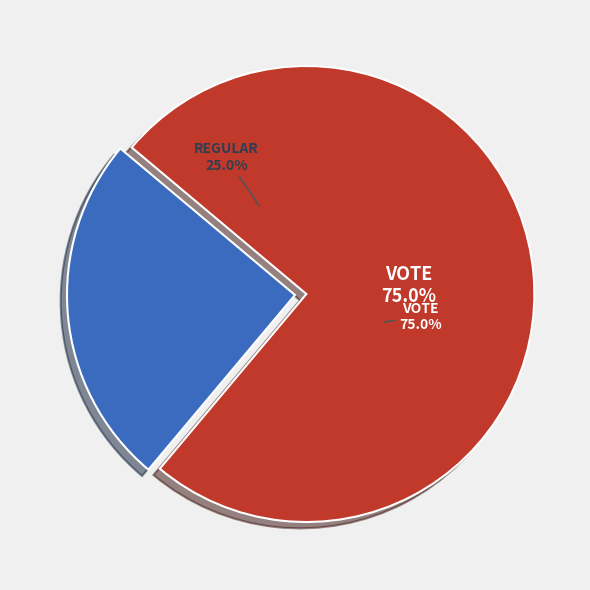

To the nearest percent, what percentage of the pie is Regular?

25%